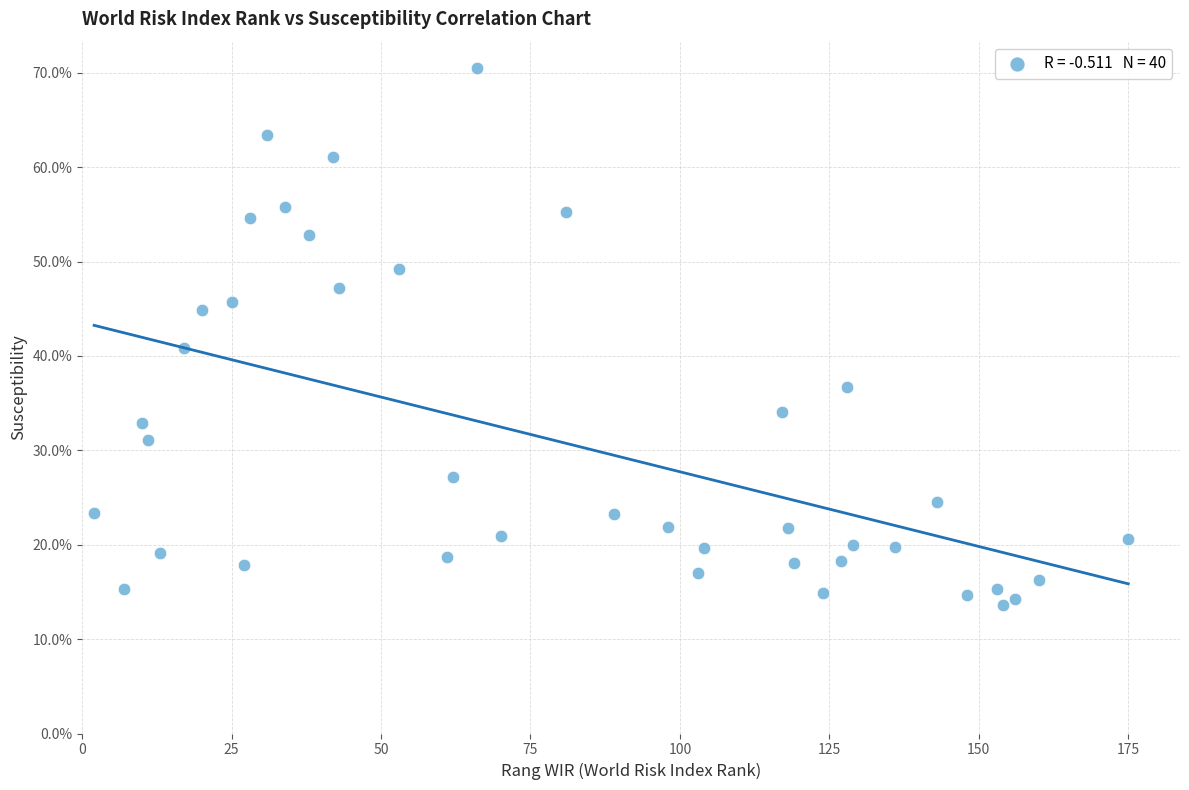

What Y value in the scatter plot is closest to 42?

40.9